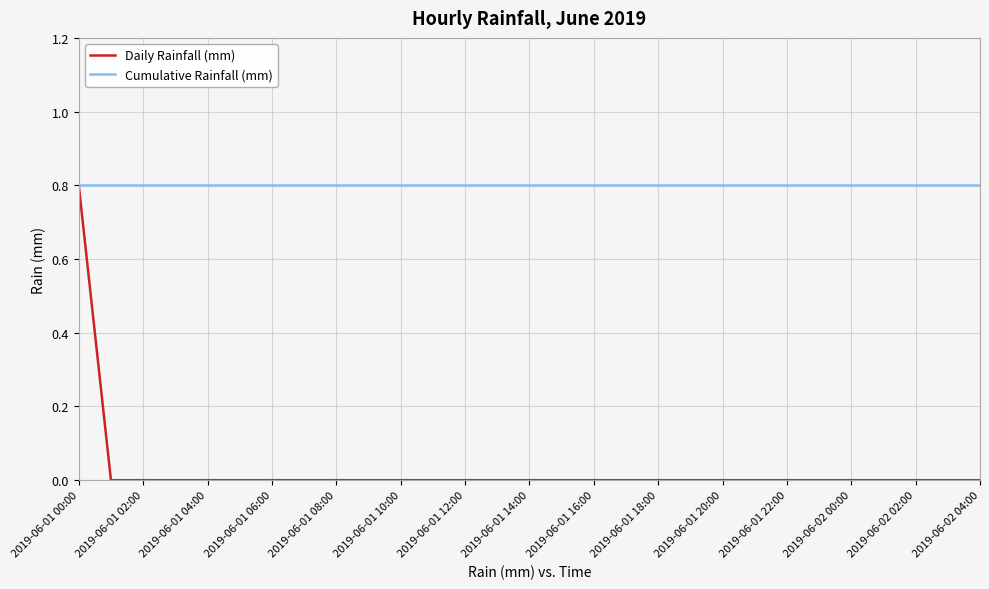

How many series are shown in this chart?

2